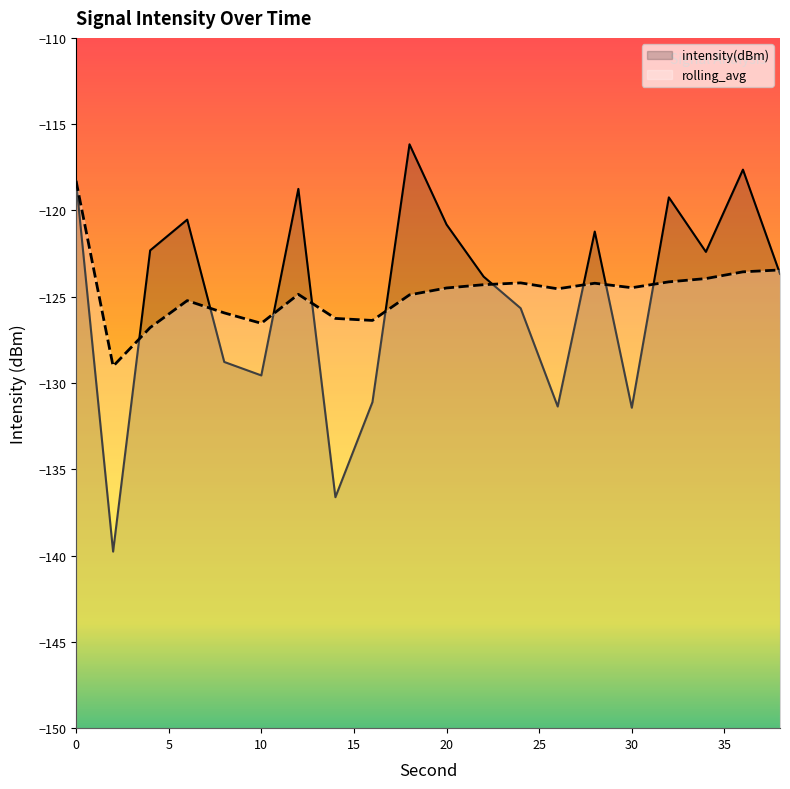

Reading right to left, extract all data points from this chart.

intensity(dBm): 38=-123.7	36=-117.6	34=-122.4	32=-119.2	30=-131.4	28=-121.2	26=-131.4	24=-125.7	22=-123.8	20=-120.8	18=-116.2	16=-131.1	14=-136.6	12=-118.8	10=-129.6	8=-128.8	6=-120.5	4=-122.3	2=-139.8	0=-118.3
rolling_avg: 38=-123.4	36=-123.6	34=-123.9	32=-124.1	30=-124.5	28=-124.2	26=-124.5	24=-124.2	22=-124.3	20=-124.5	18=-124.9	16=-126.4	14=-126.3	12=-124.9	10=-126.5	8=-125.9	6=-125.2	4=-126.8	2=-129.0	0=-118.3